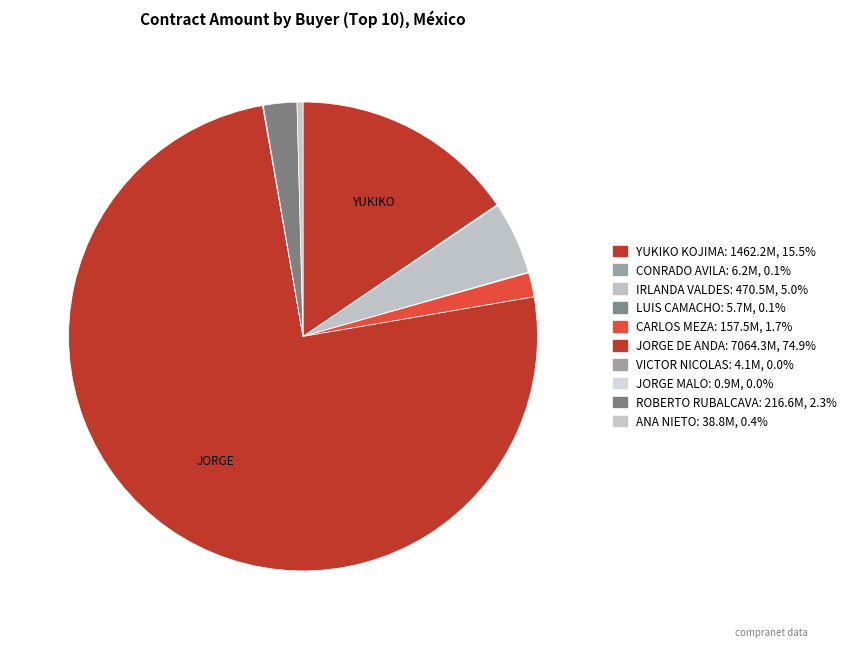

Rank the categories by value from lowest to highest.

JORGE MALO, VICTOR NICOLAS, LUIS CAMACHO, CONRADO AVILA, ANA NIETO, CARLOS MEZA, ROBERTO RUBALCAVA, IRLANDA VALDES, YUKIKO KOJIMA, JORGE DE ANDA